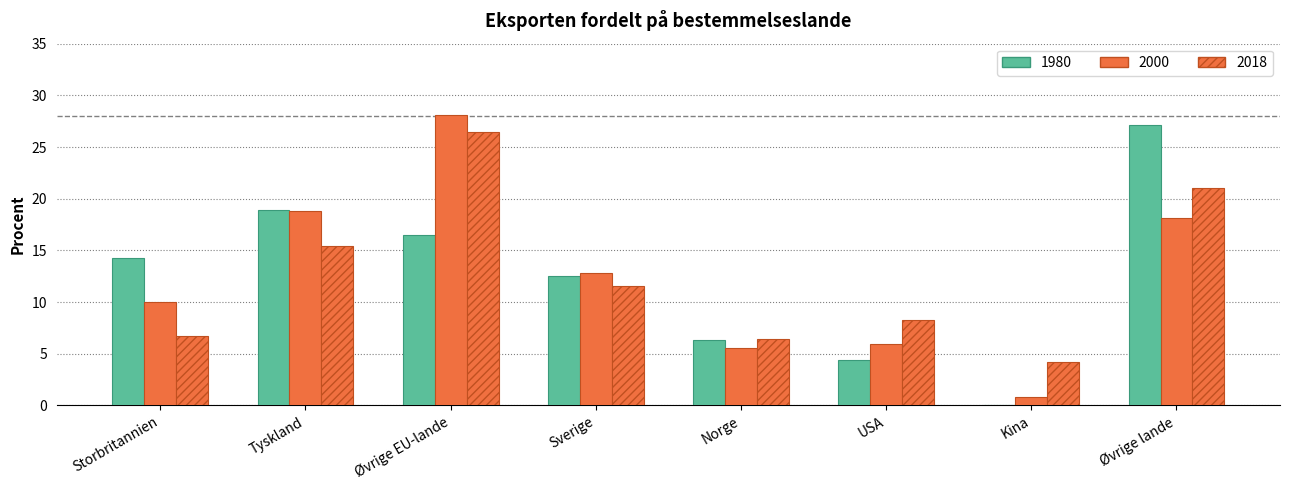

Are the bars horizontal?

No